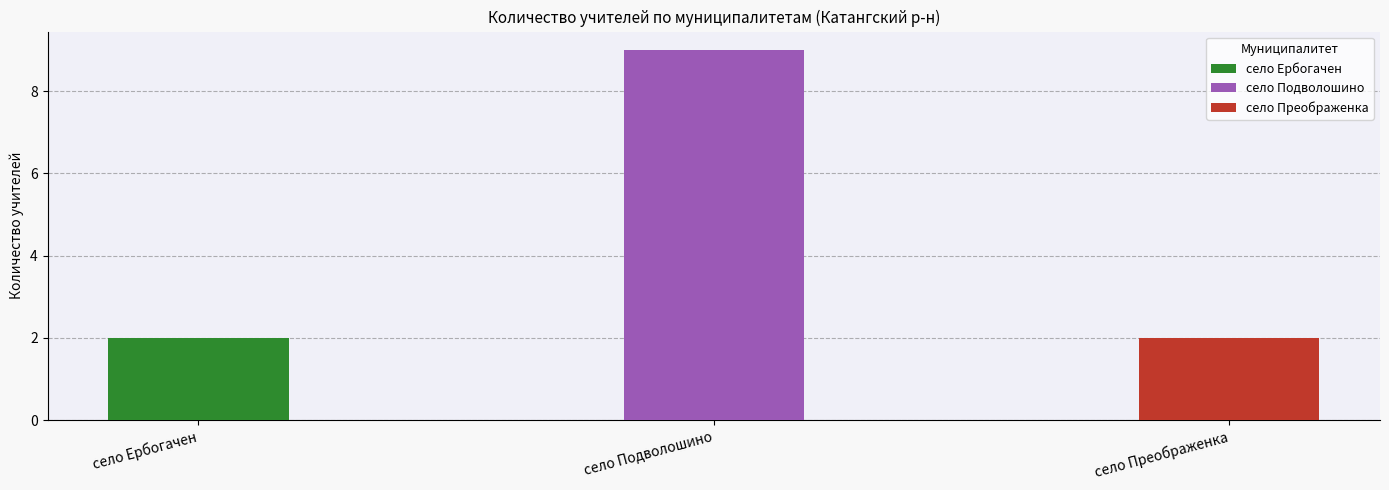

Count the values in the range 2 to 9.

3